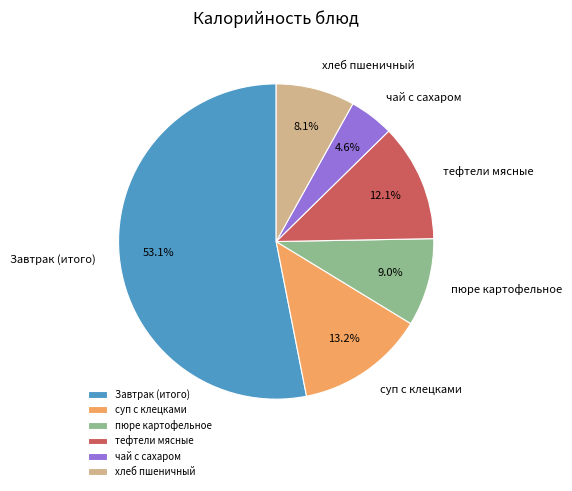

Which category accounts for the majority?

Завтрак (итого)